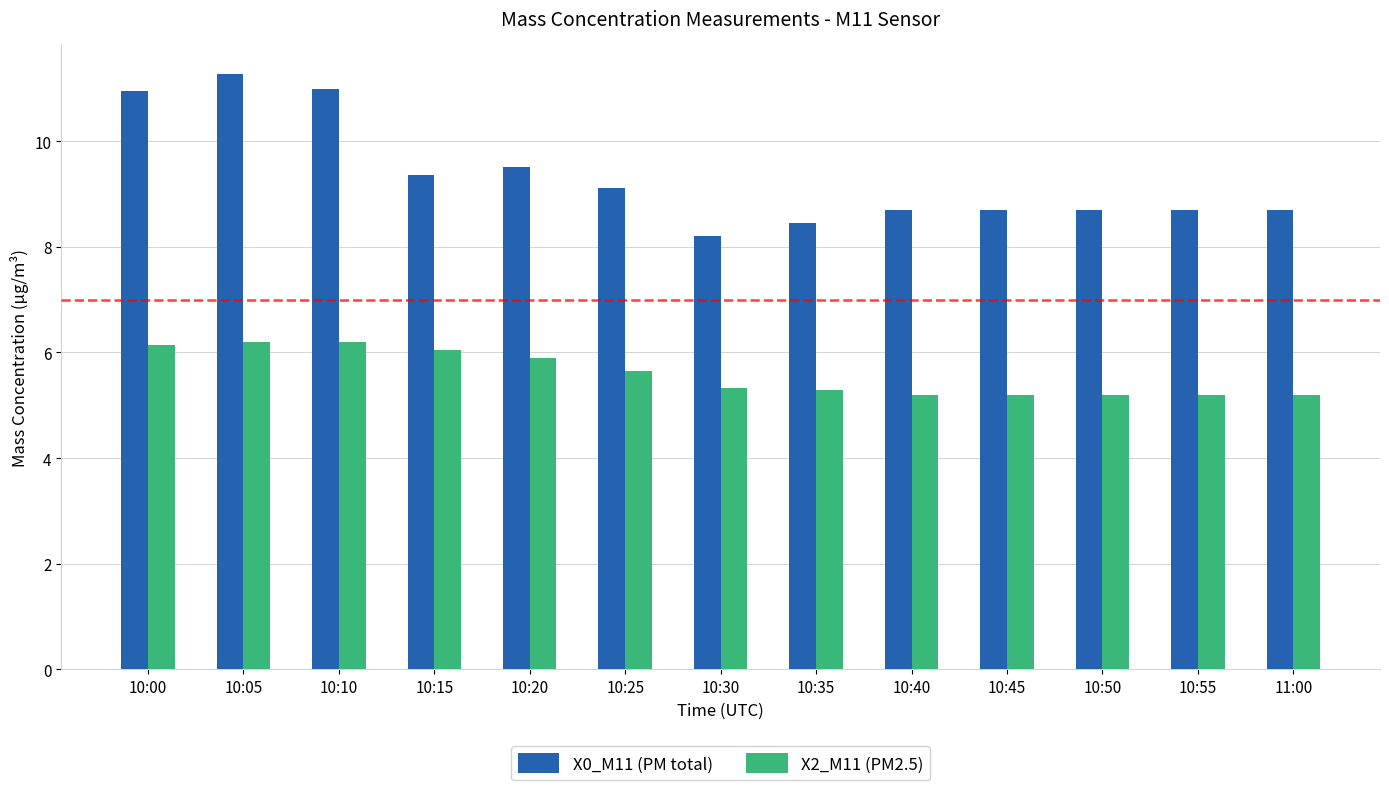

How many distinct data groups are displayed?

2